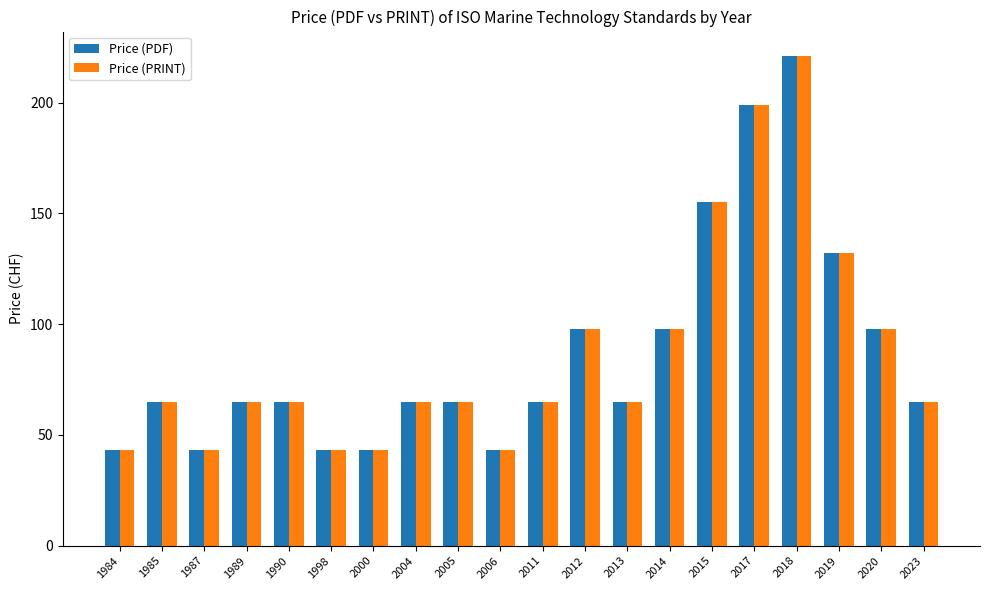

What is the difference between the maximum and minimum values in the Price (PRINT) series?

178